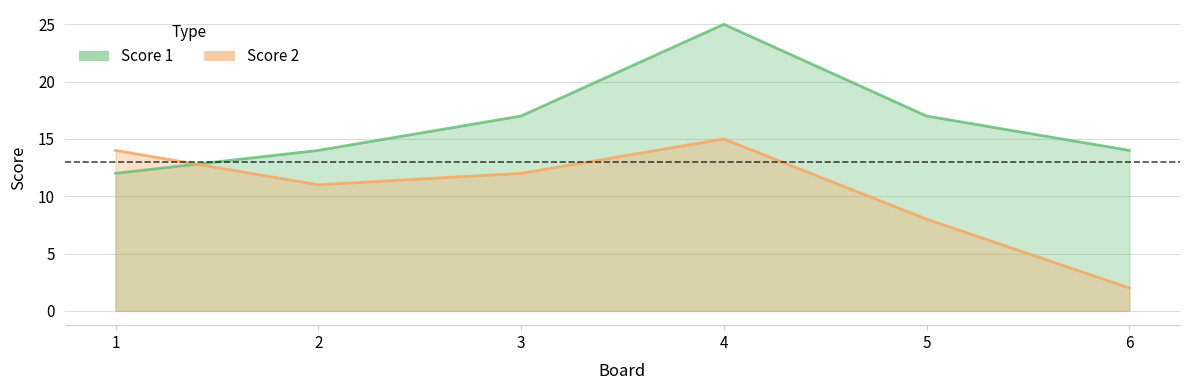

How many values in the Score 1 series exceed 17?

1